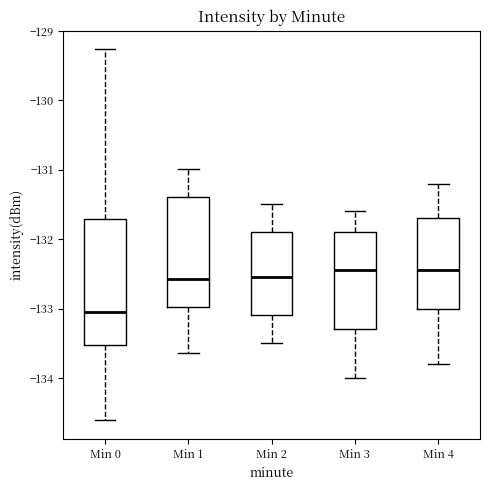

Reading left to right, read every box against the y-axis: the position of its median line, the range the box covers, and the ends of its whiskers. The values are not printed on the chart, so give them approximately, as read against the axis.

Min 0: median -133.0, box -133.5 to -131.7, whiskers -134.6 to -129.3
Min 1: median -132.6, box -133.0 to -131.4, whiskers -133.6 to -131.0
Min 2: median -132.5, box -133.1 to -131.9, whiskers -133.5 to -131.5
Min 3: median -132.4, box -133.3 to -131.9, whiskers -134.0 to -131.6
Min 4: median -132.4, box -133.0 to -131.7, whiskers -133.8 to -131.2